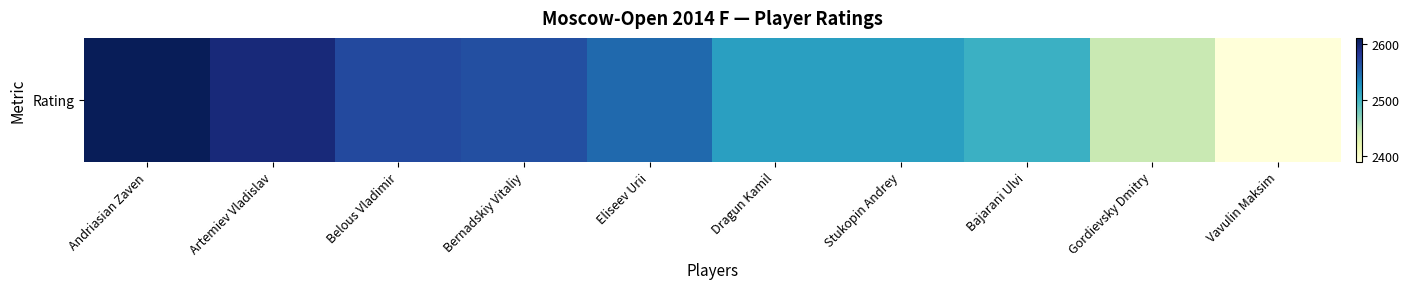

Reading right to left, what are all the values shown in this chart?

2390	2444	2504	2517	2517	2549	2565	2569	2595	2611